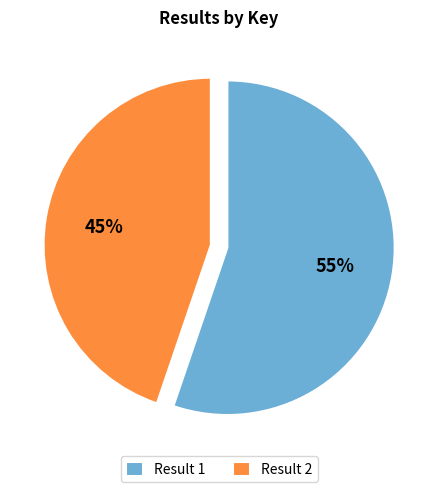

To the nearest percent, what percentage of the pie is Result 2?

45%